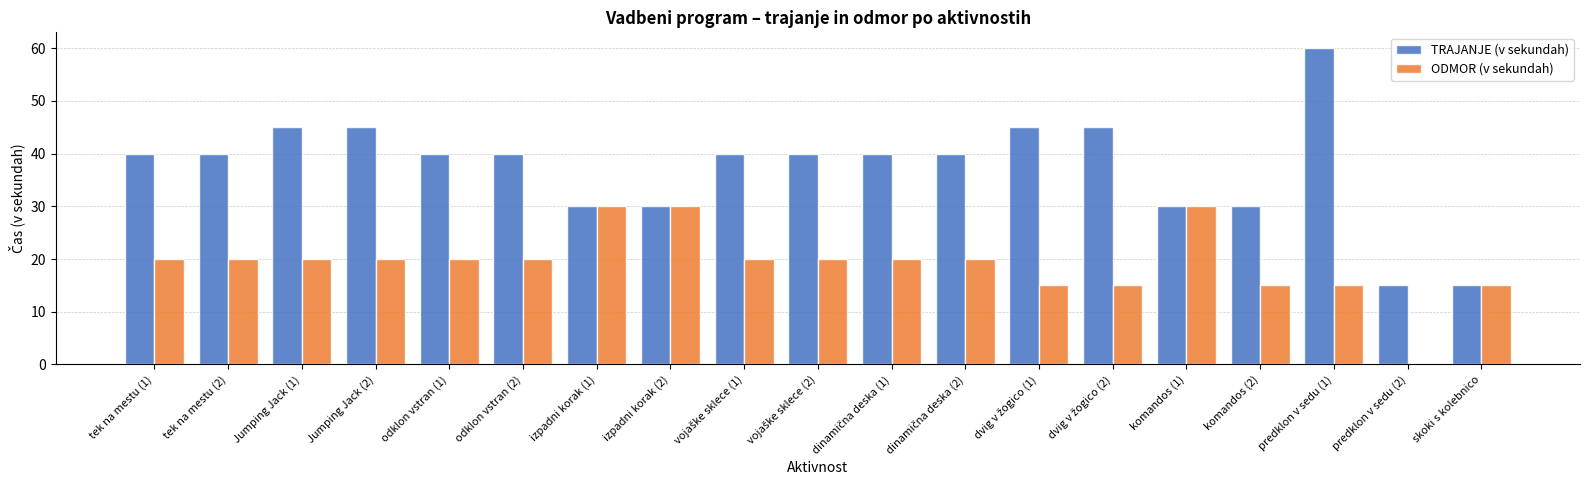

Count the ODMOR (v sekundah) values in the range 15 to 20.

15